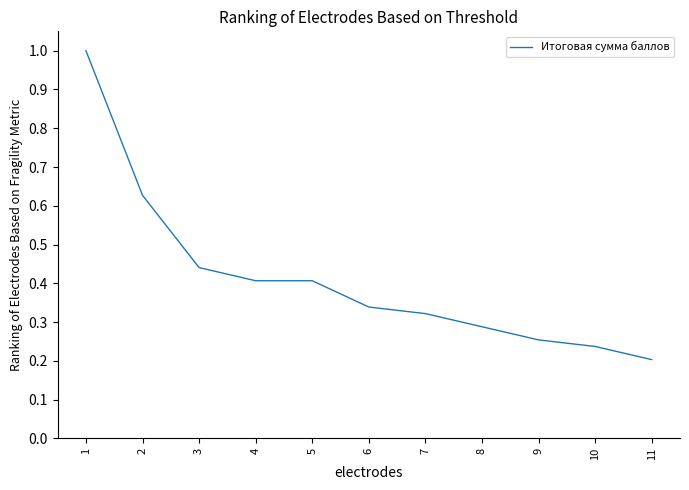

The value at 6 is 0.2. True or false?

False